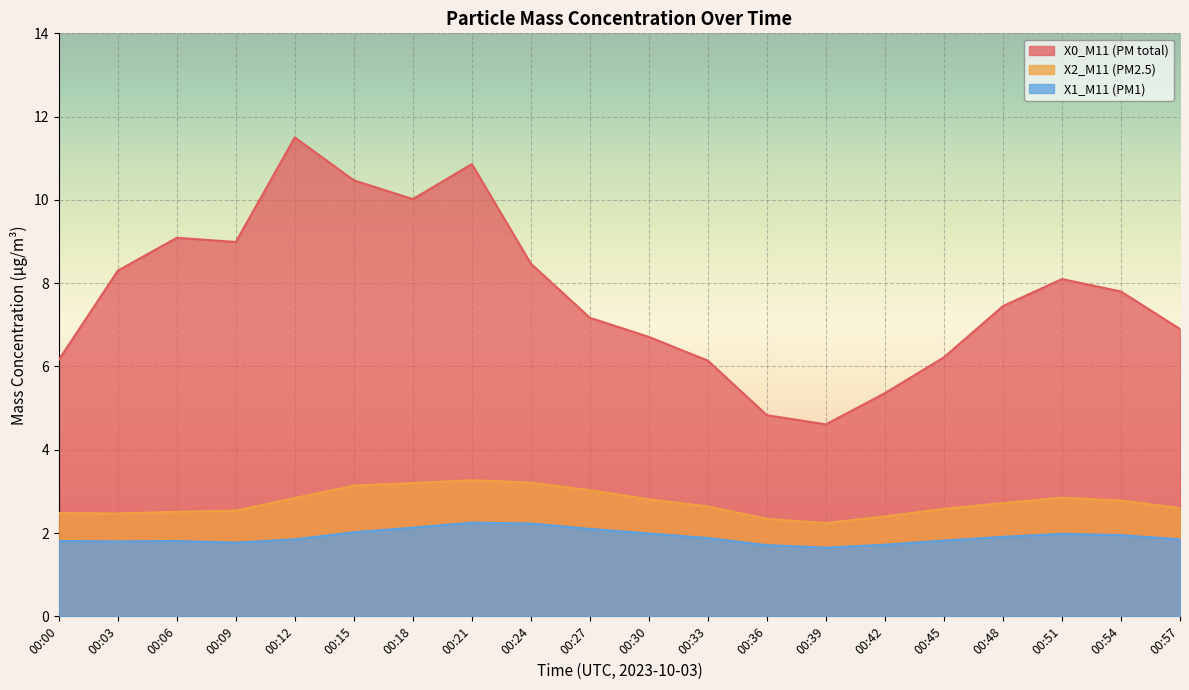

What are all the series names shown in the legend?

X0_M11 (PM total), X2_M11 (PM2.5), X1_M11 (PM1)